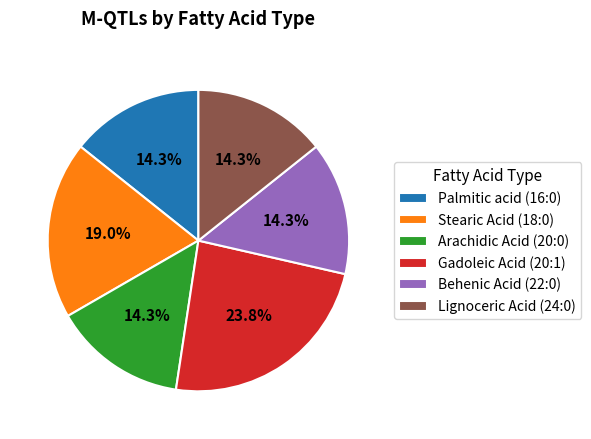

Is there a majority slice in this chart?

No